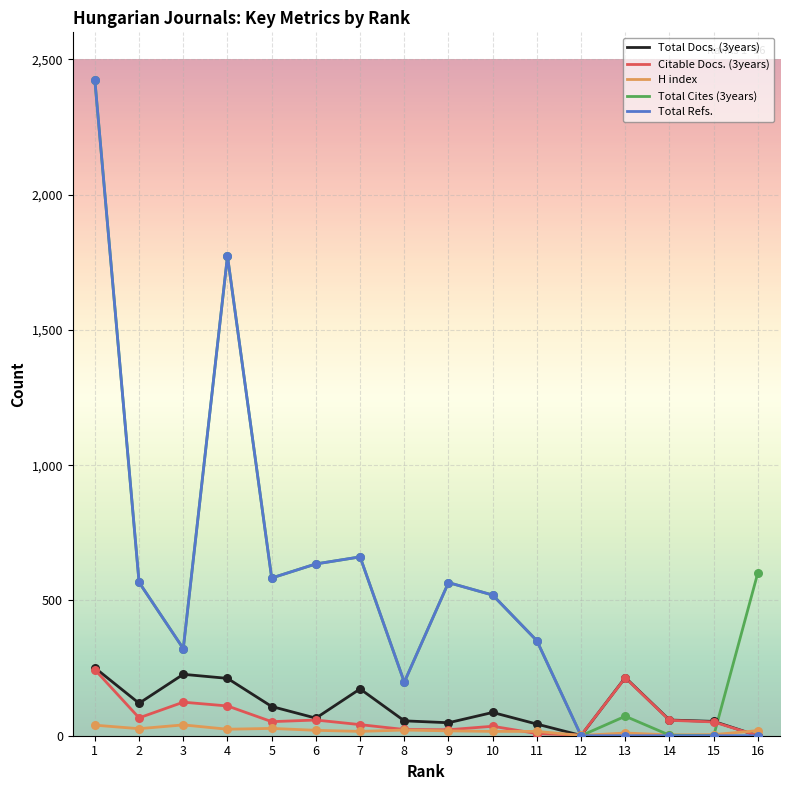

Which series has the largest total across all categories?

Total Cites (3years)